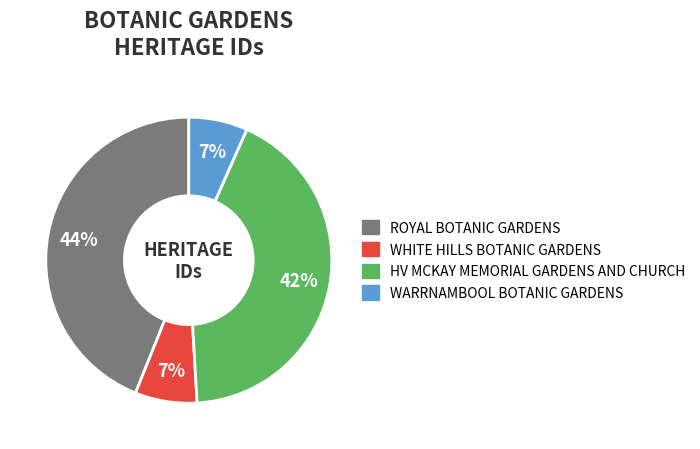

Which has a higher value, HV MCKAY MEMORIAL GARDENS AND CHURCH or WHITE HILLS BOTANIC GARDENS?

HV MCKAY MEMORIAL GARDENS AND CHURCH